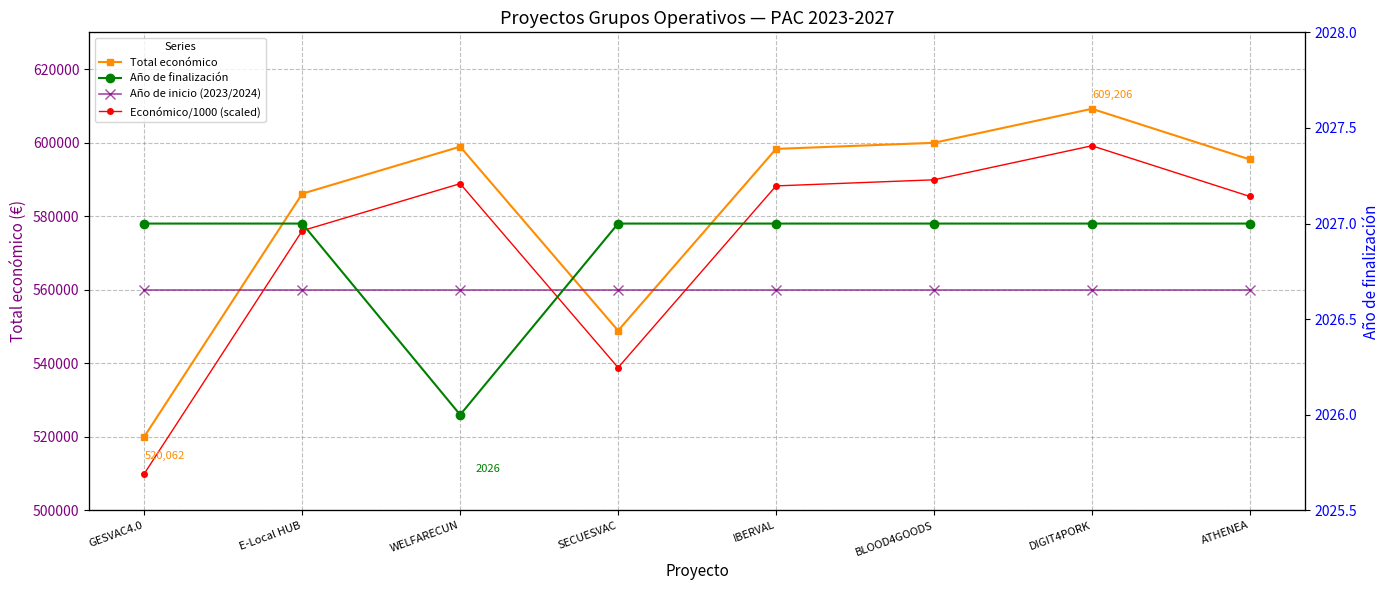

How many Año de inicio values are between 2024 and 2025?

7